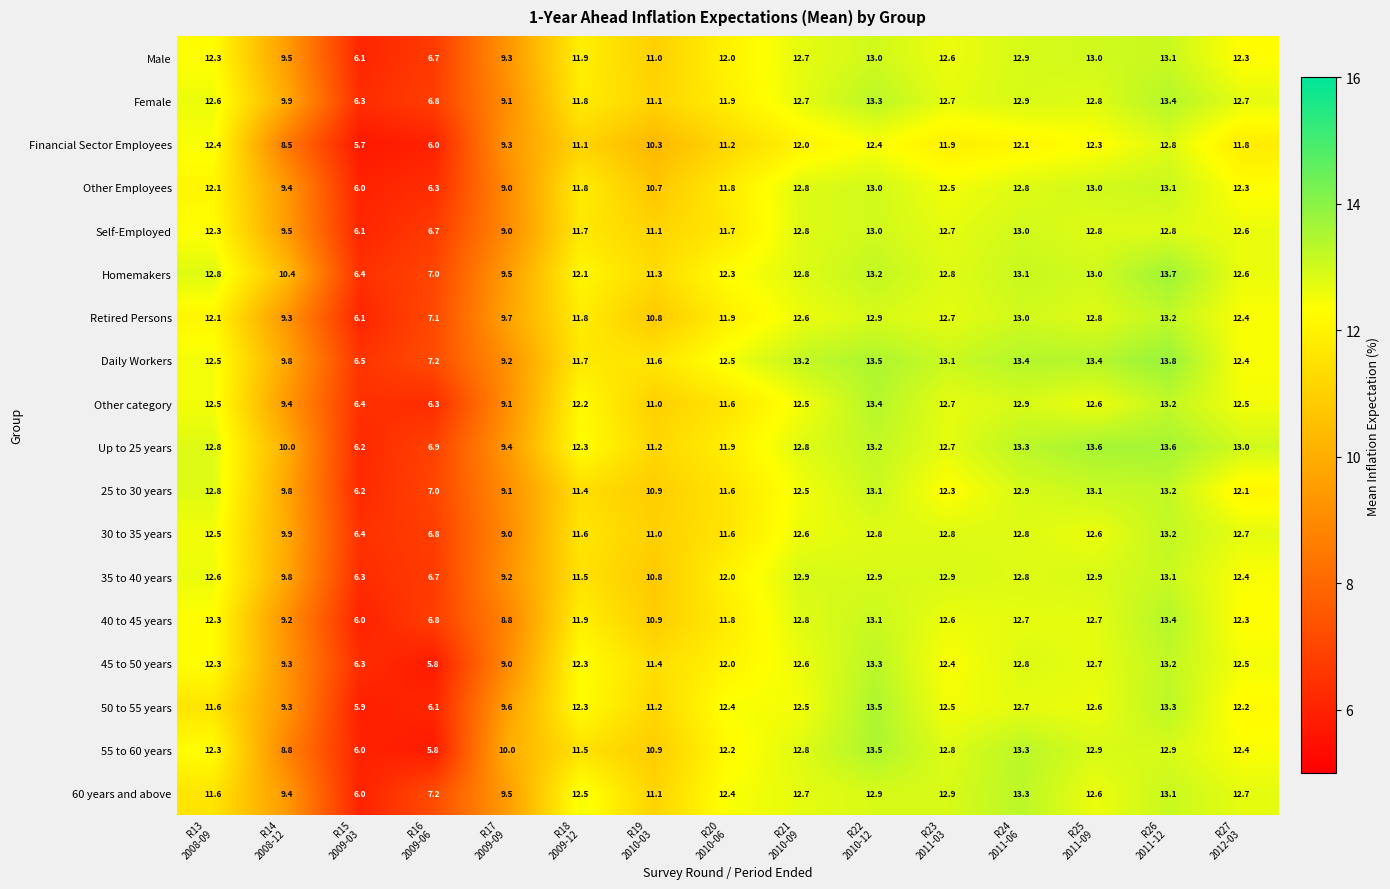

What is the average value of the 25 to 30 years series?

11.2